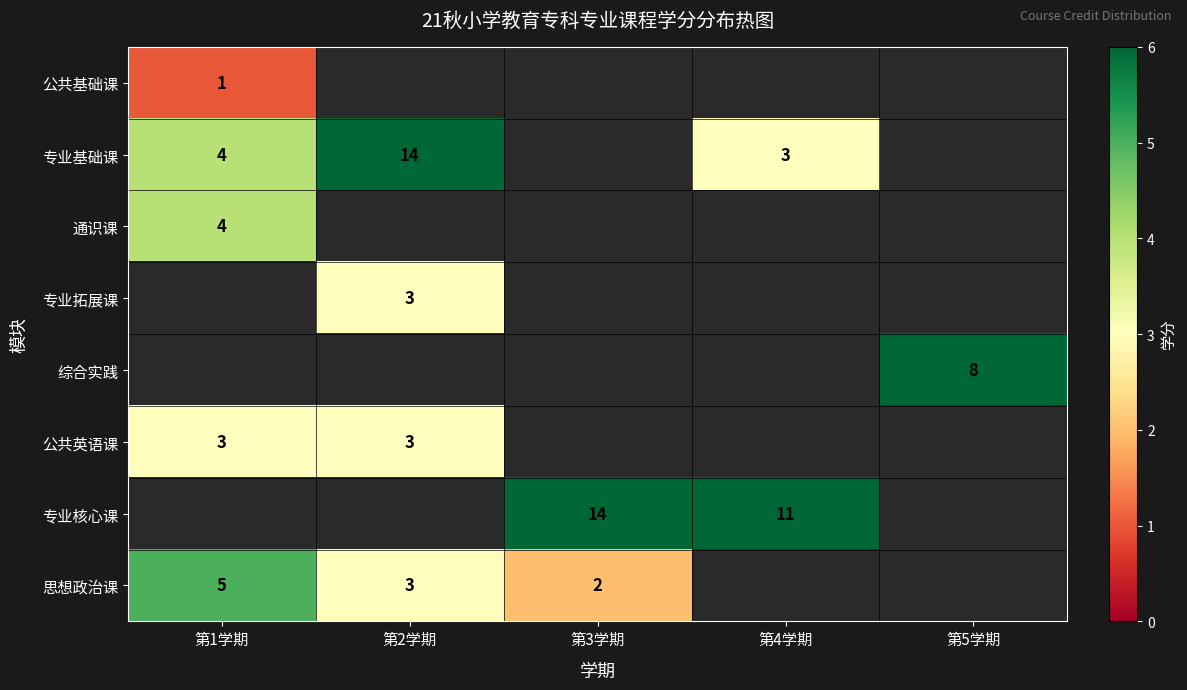

Is it true that 公共英语课 equals 3 at 第2学期?

True